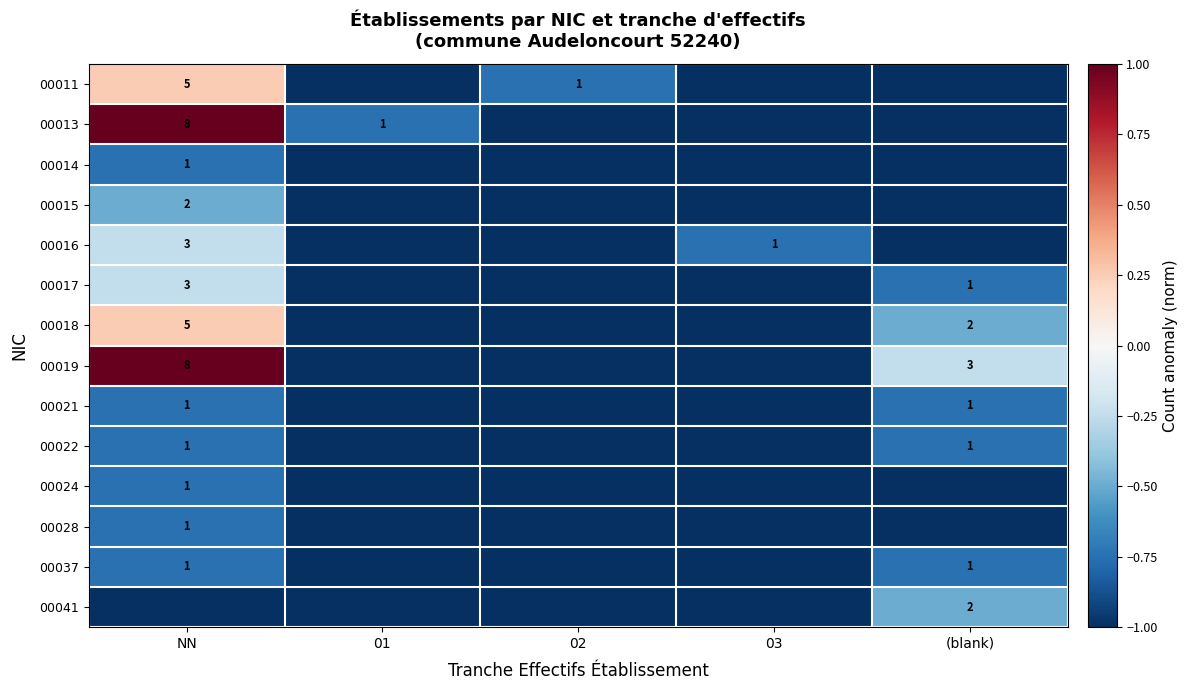

The value of 00017 at NN is 2. True or false?

False